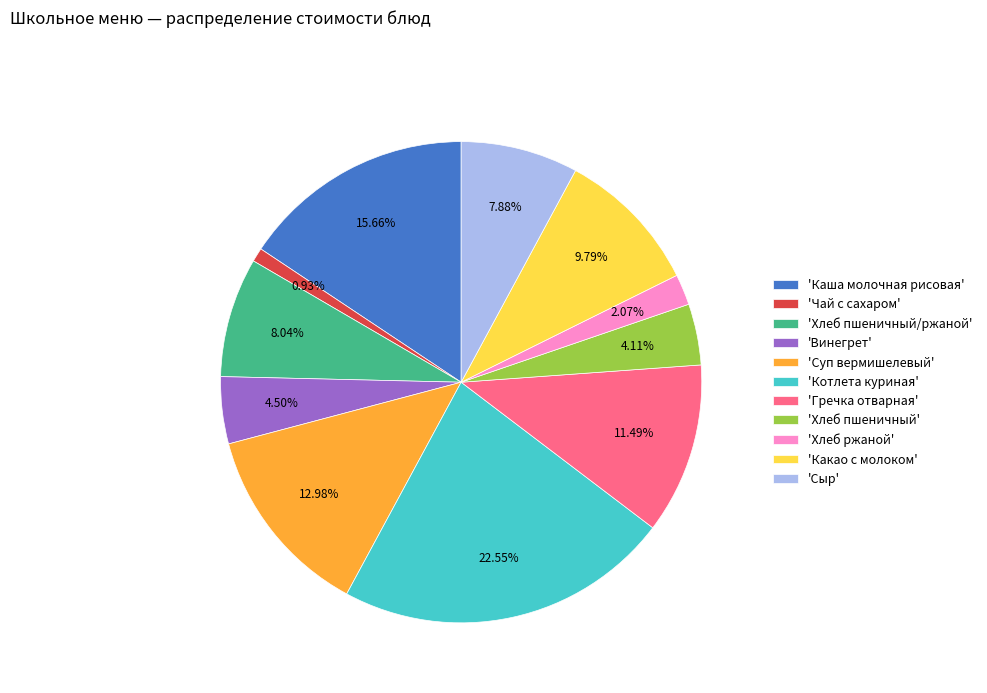

Does any single category account for the majority?

No